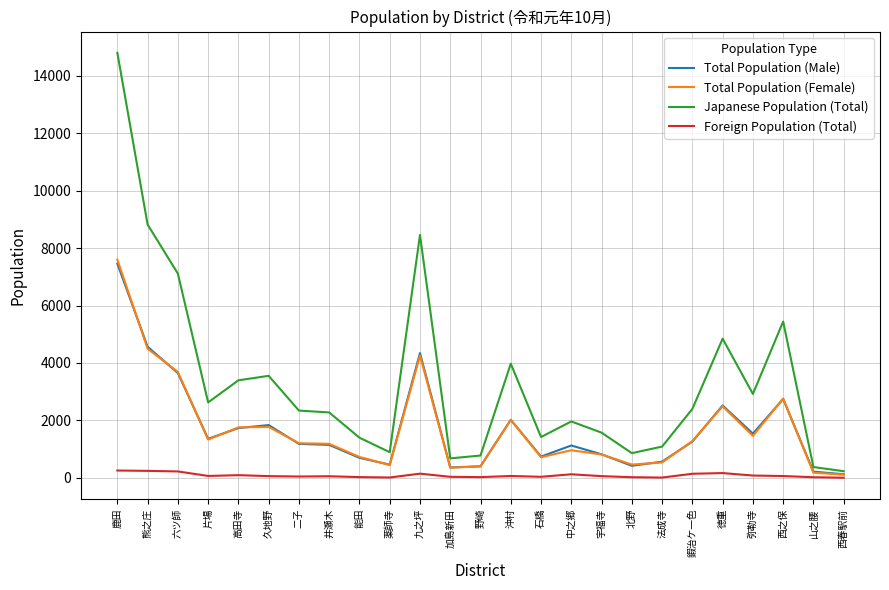

Where is the first local minimum for Japanese Population (Total)?

片場